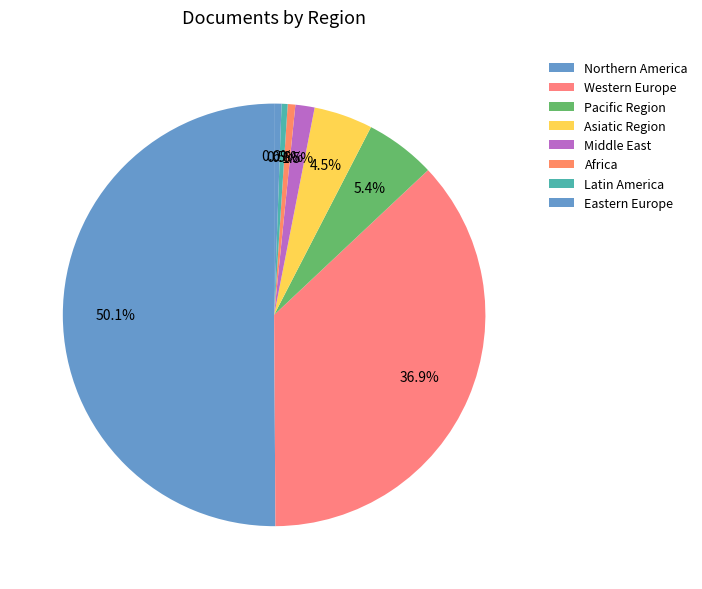

How many segments does this pie chart have?

8